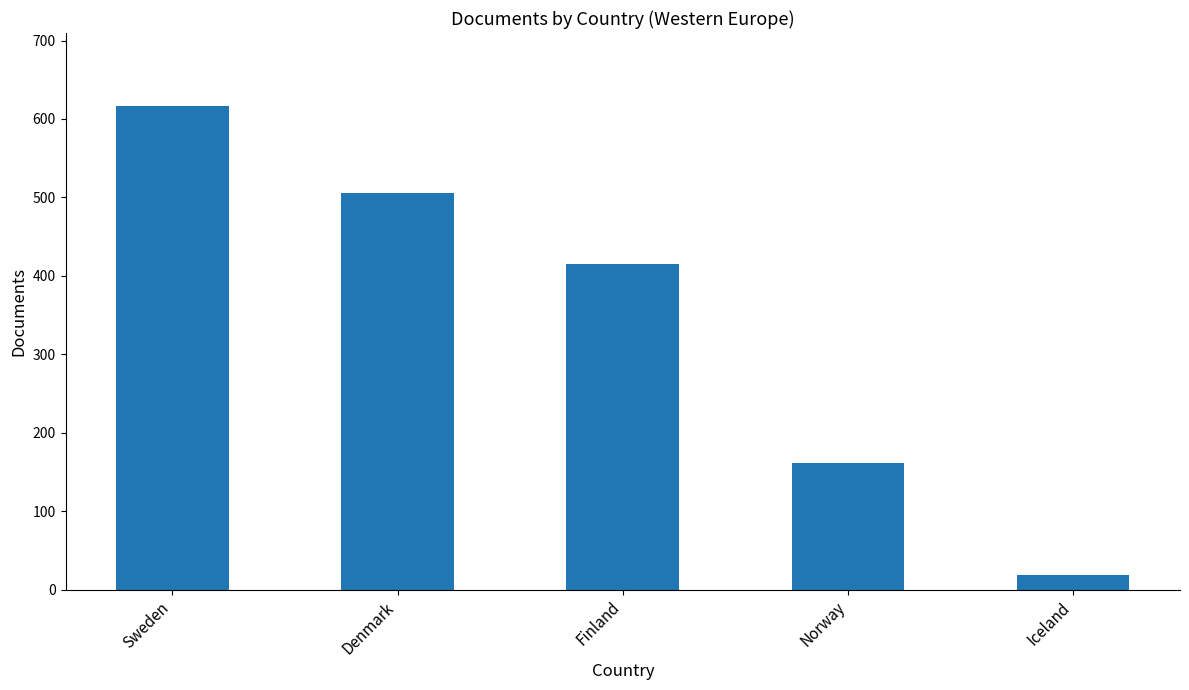

How many bars are there in total?

5